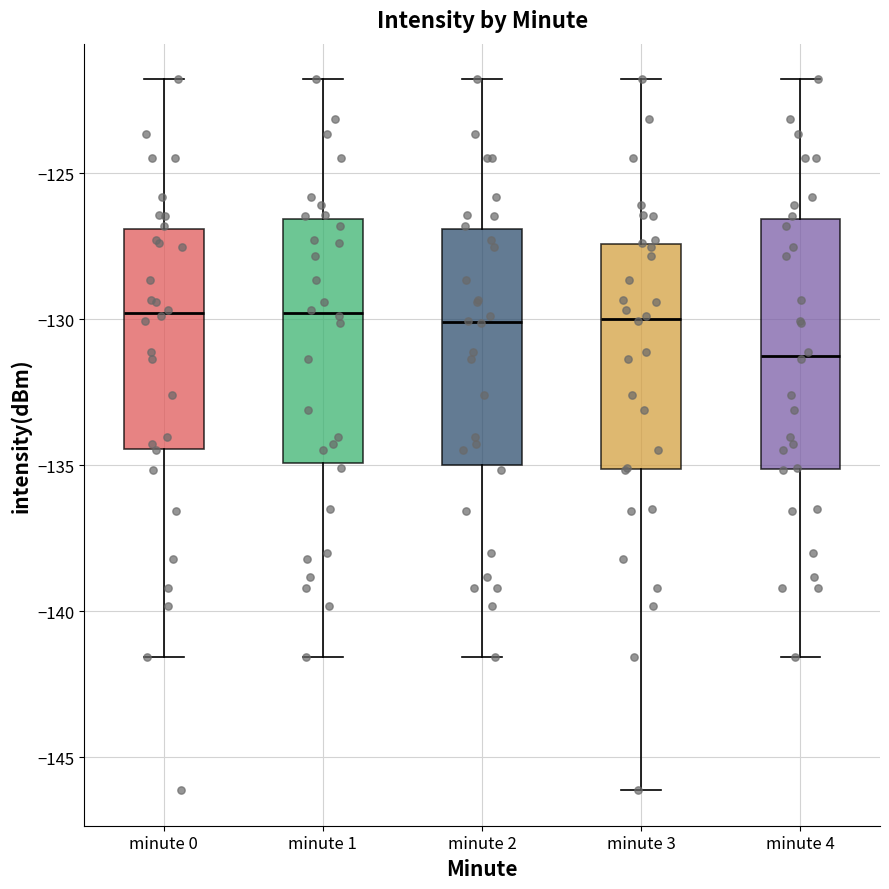

Which box's median line is the lowest?

minute 4